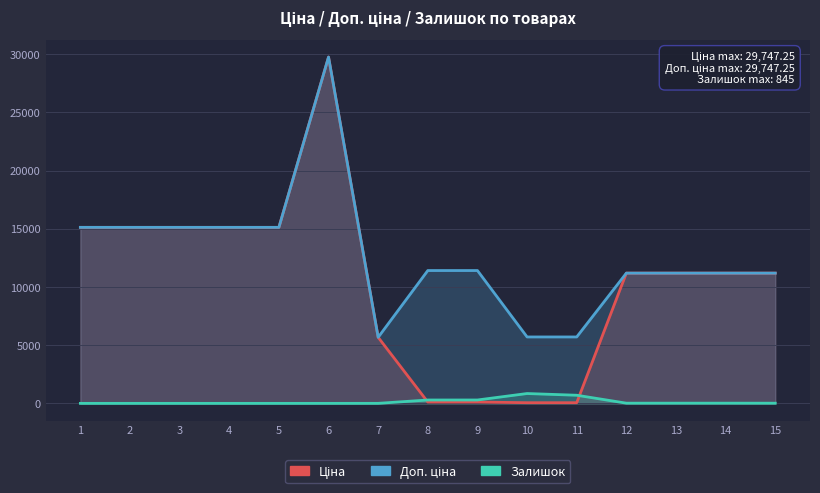

What is the total value across all series at 2?

30240.0